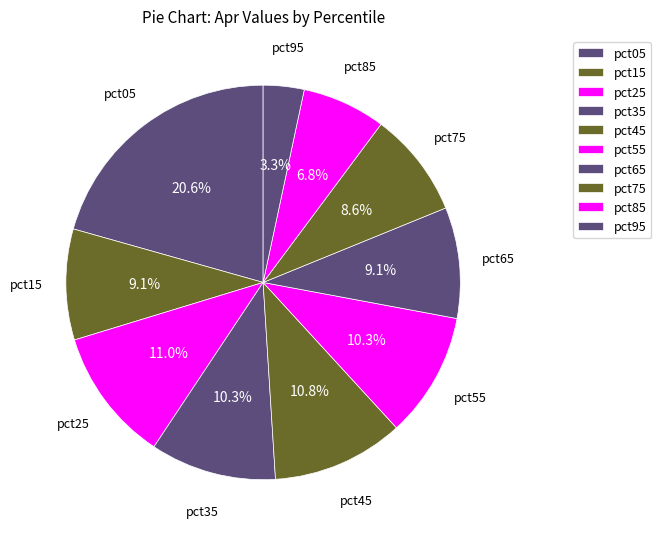

How many segments does this pie chart have?

10